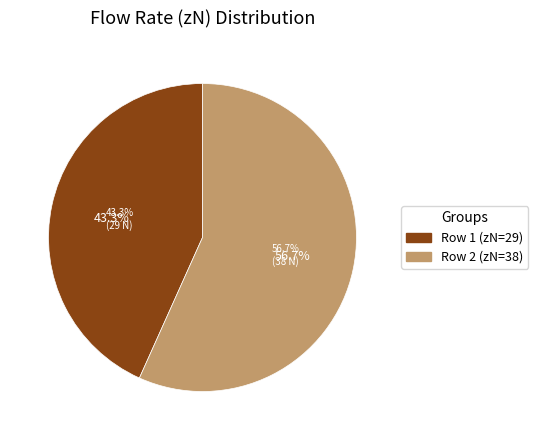

To the nearest percent, what portion does 29 represent?

43%